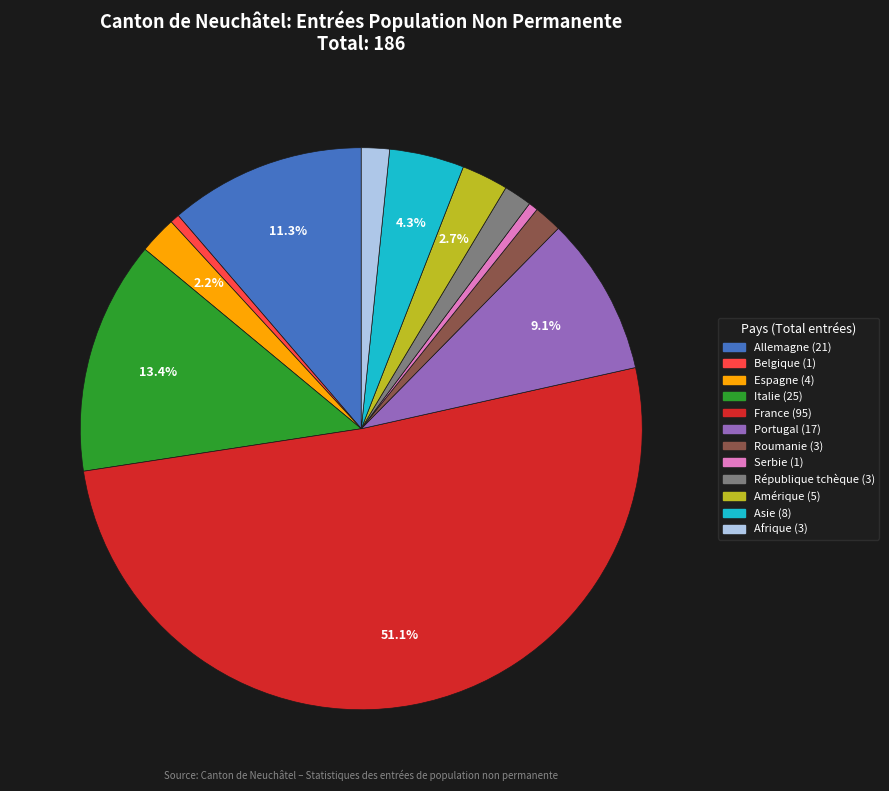

The Amérique slice represents 3% of the pie. True or false?

True